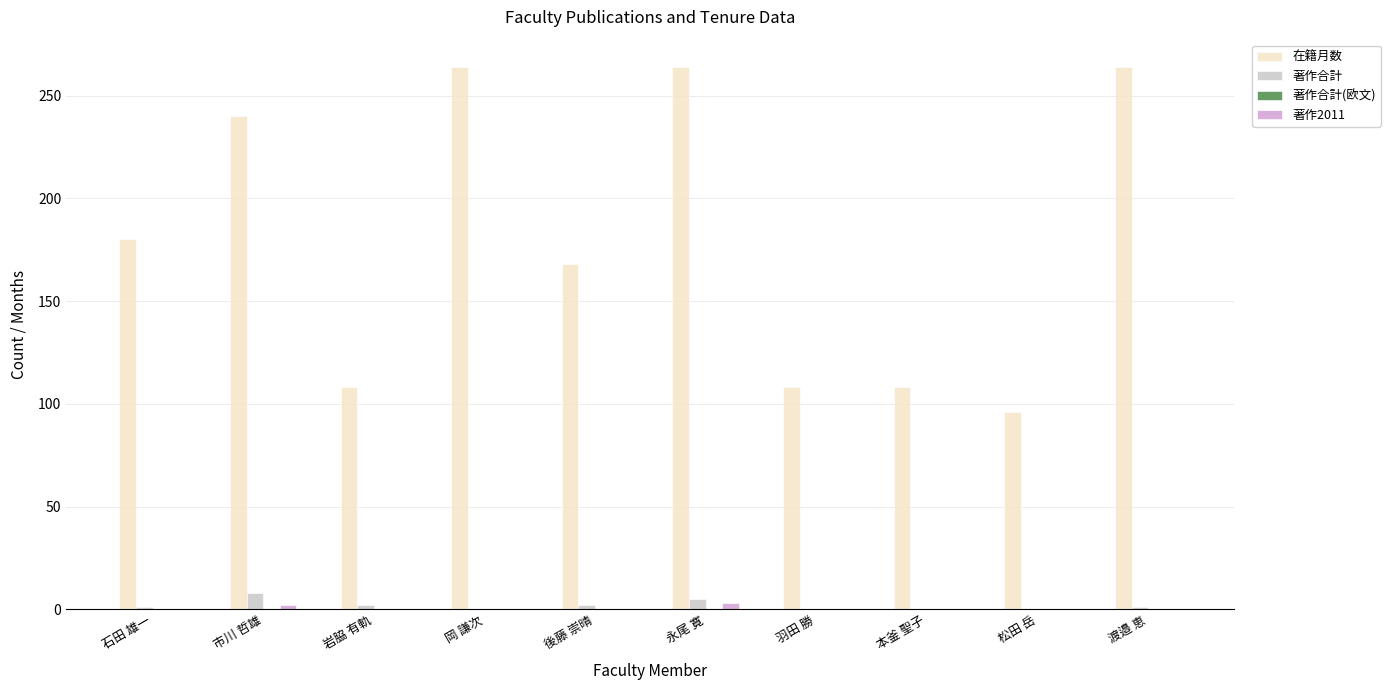

The 在籍月数 series shows 123 at 永尾 寛. True or false?

False